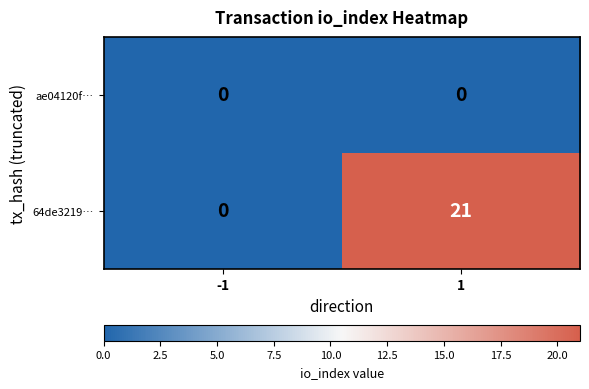

Which series has the largest total across all categories?

64de3219…